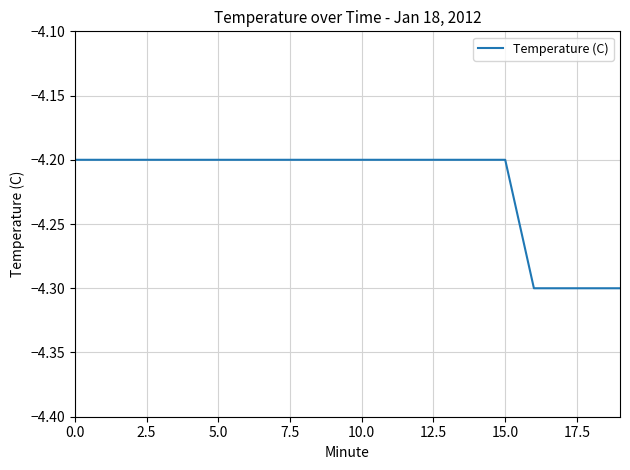

What is the average value?

-4.2